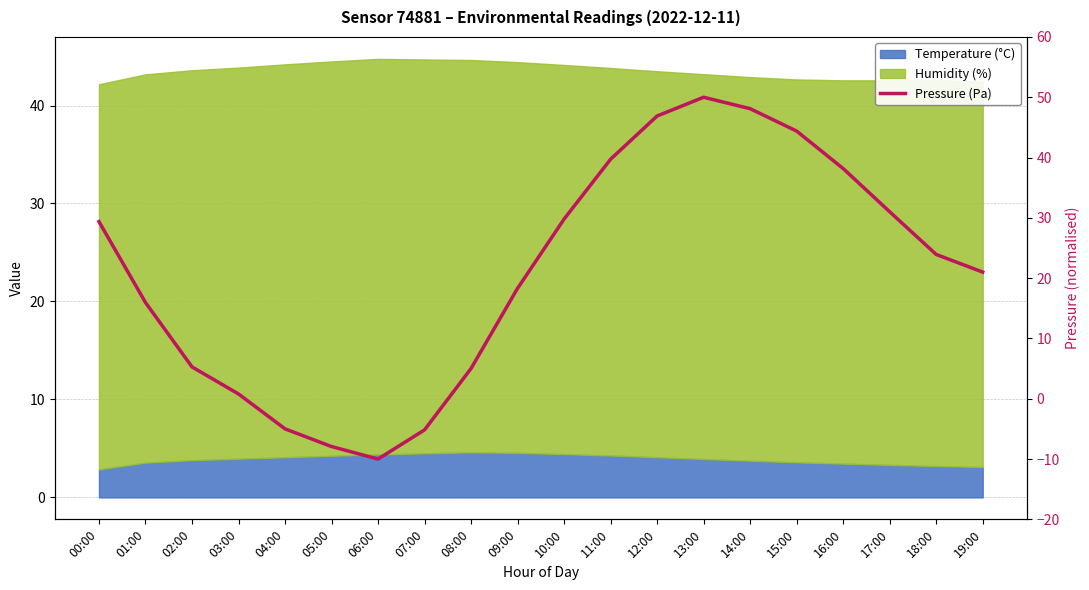

What is the sum of all values?

419.7